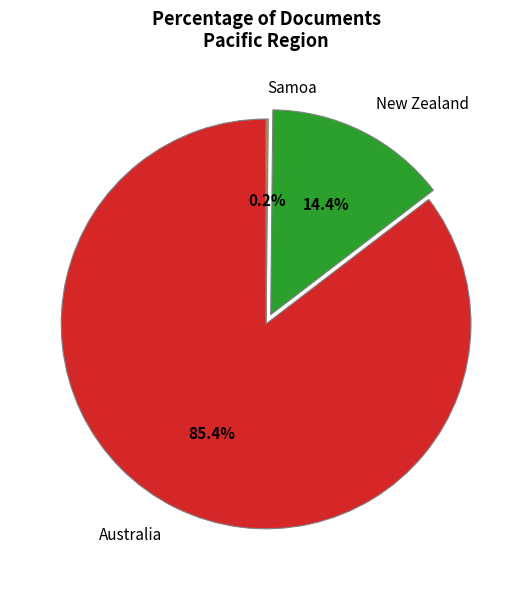

What is the ratio of the value at New Zealand to the value at Australia?

0.2